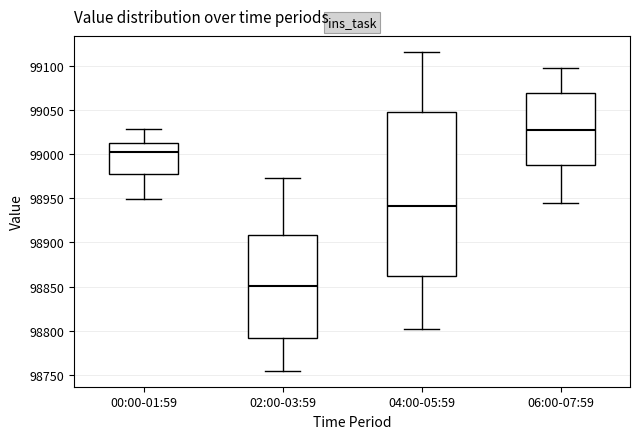

Which box's median line is the lowest?

02:00-03:59